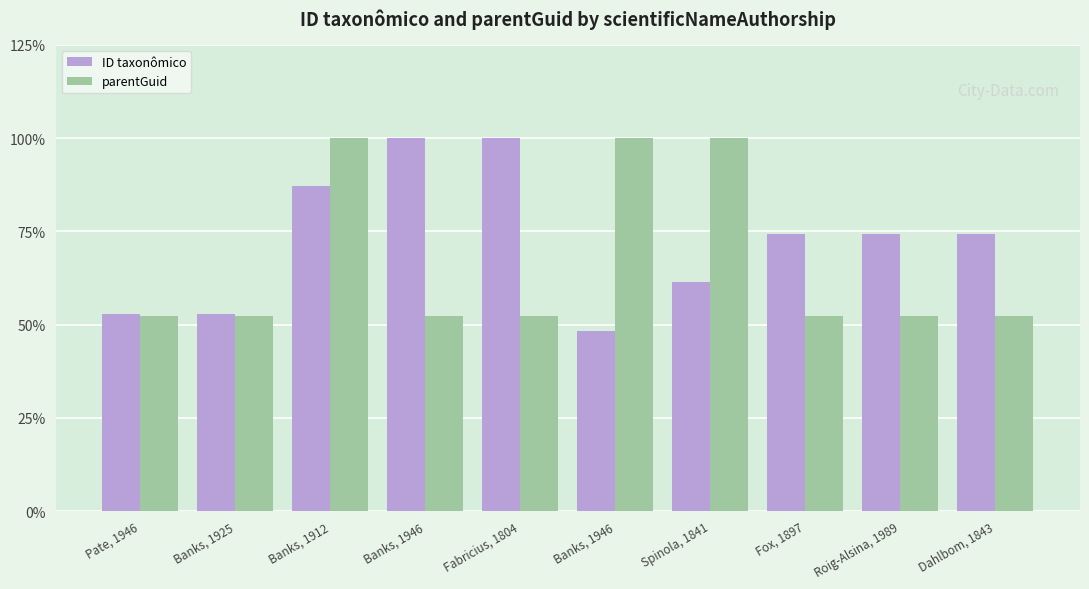

Reading left to right, list all the values displayed in this chart.

ID taxonômico: 52.7	52.8	87.2	100.0	100.0	48.3	61.5	74.3	74.3	74.3
parentGuid: 52.4	52.4	100.0	52.4	52.4	100.0	100.0	52.4	52.4	52.4